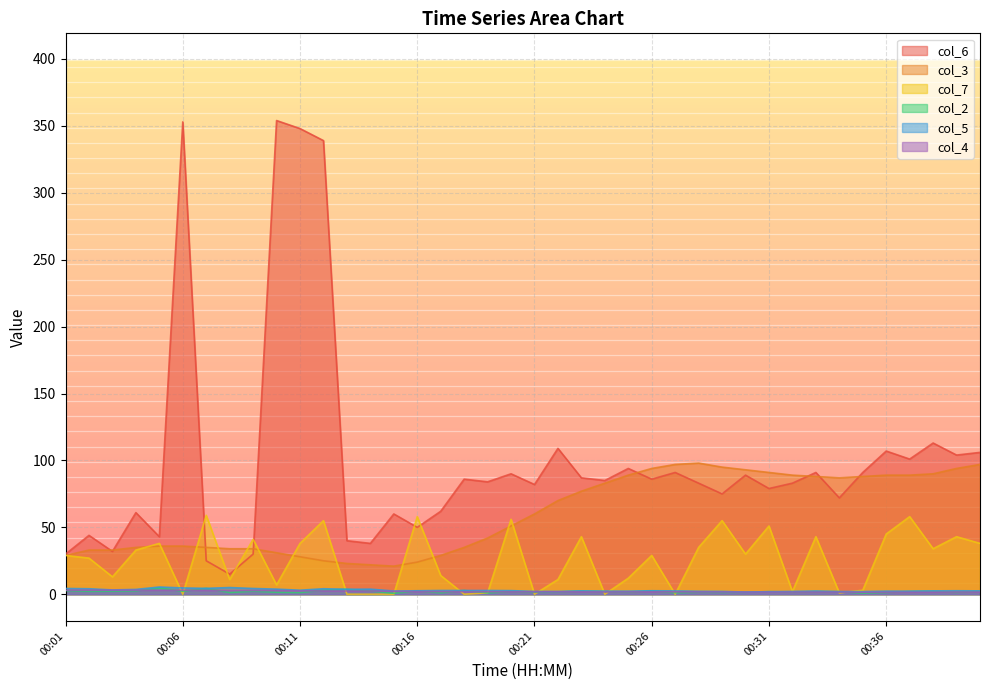

Which series has the largest range (max minus min)?

col_6